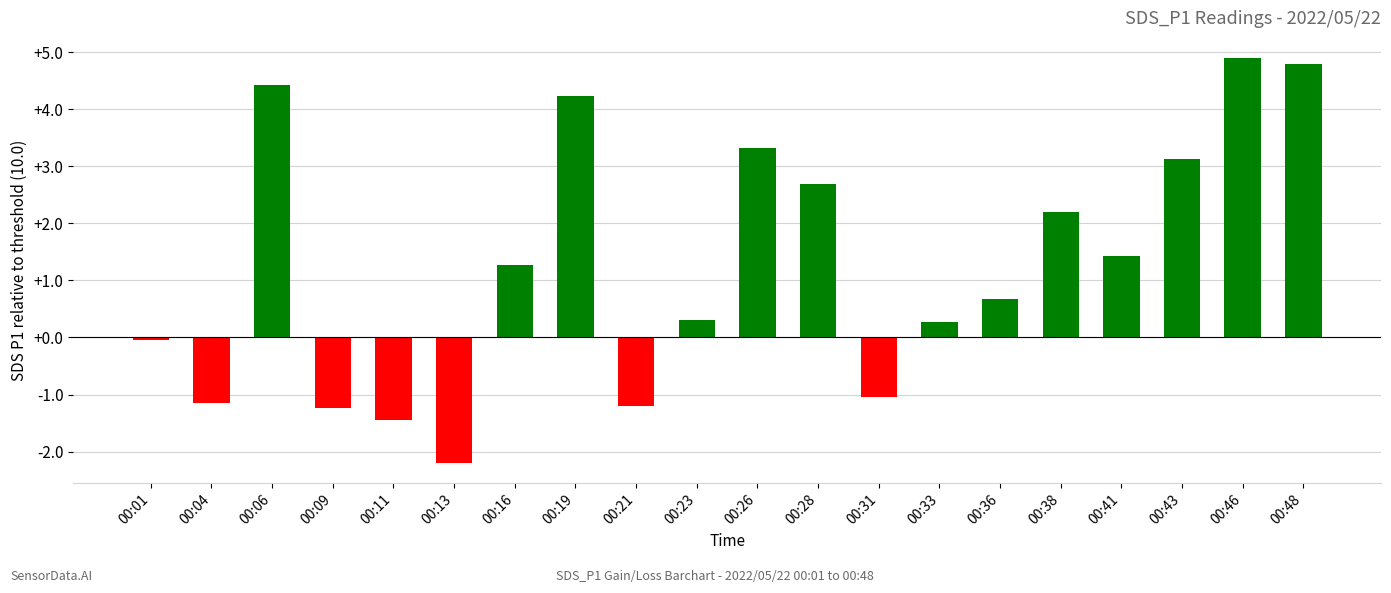

What is the difference between the Above threshold values at 00:01 and 00:36?

0.7